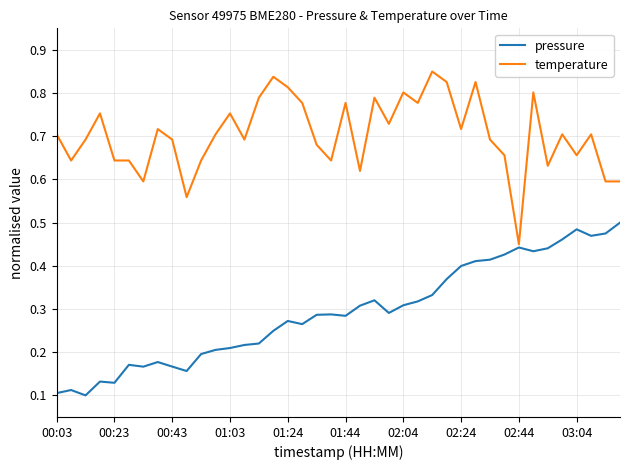

Which series has the largest total across all categories?

temperature